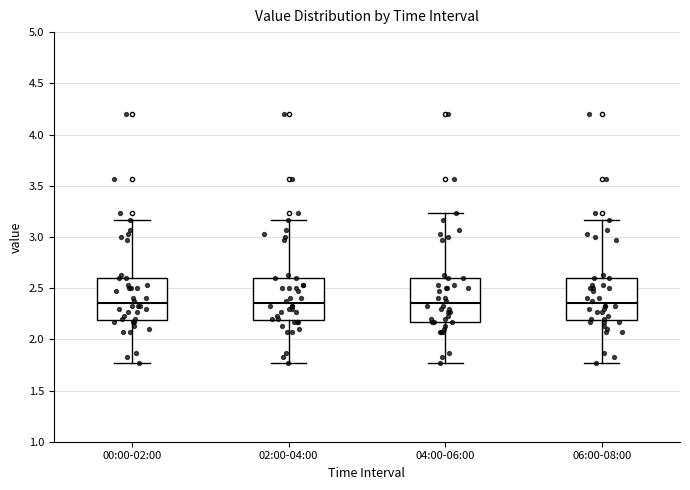

Where does the lower whisker of the box for 04:00-06:00 end on the y-axis? The values are not printed on the chart, so give them approximately, as read against the axis.

1.75